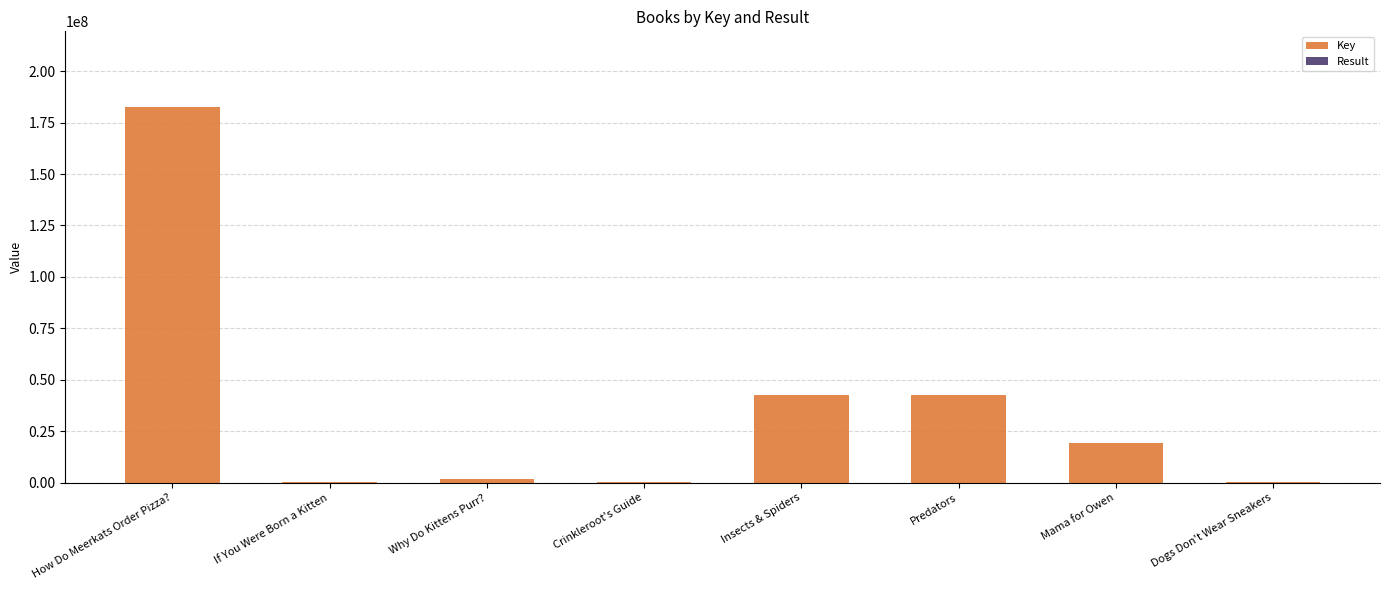

What is the maximum value for Key?

182764121